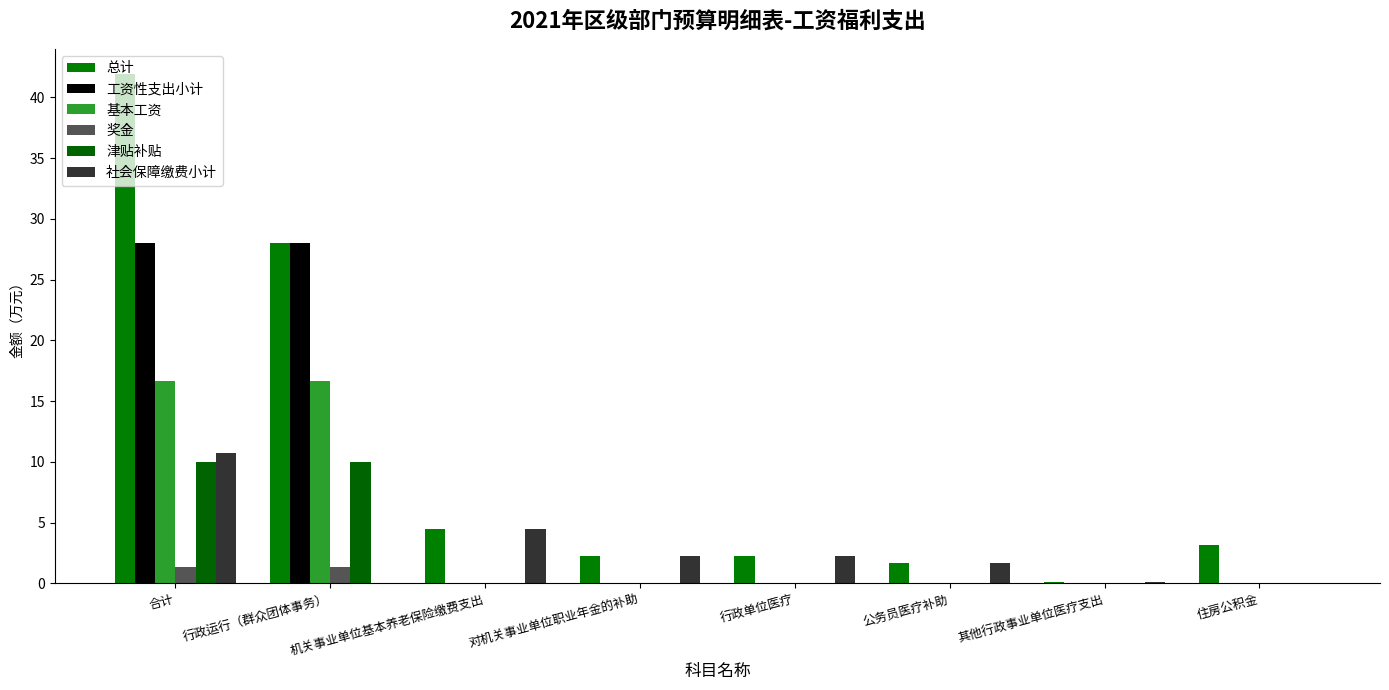

How many distinct data groups are displayed?

6